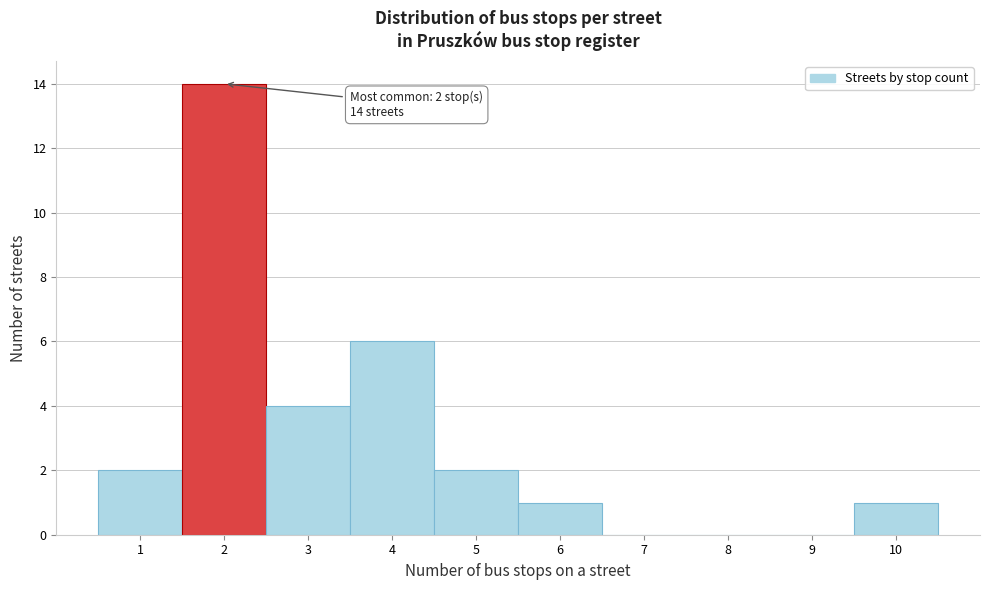

Which range on the x-axis has the tallest bar?

1.5 to 2.5